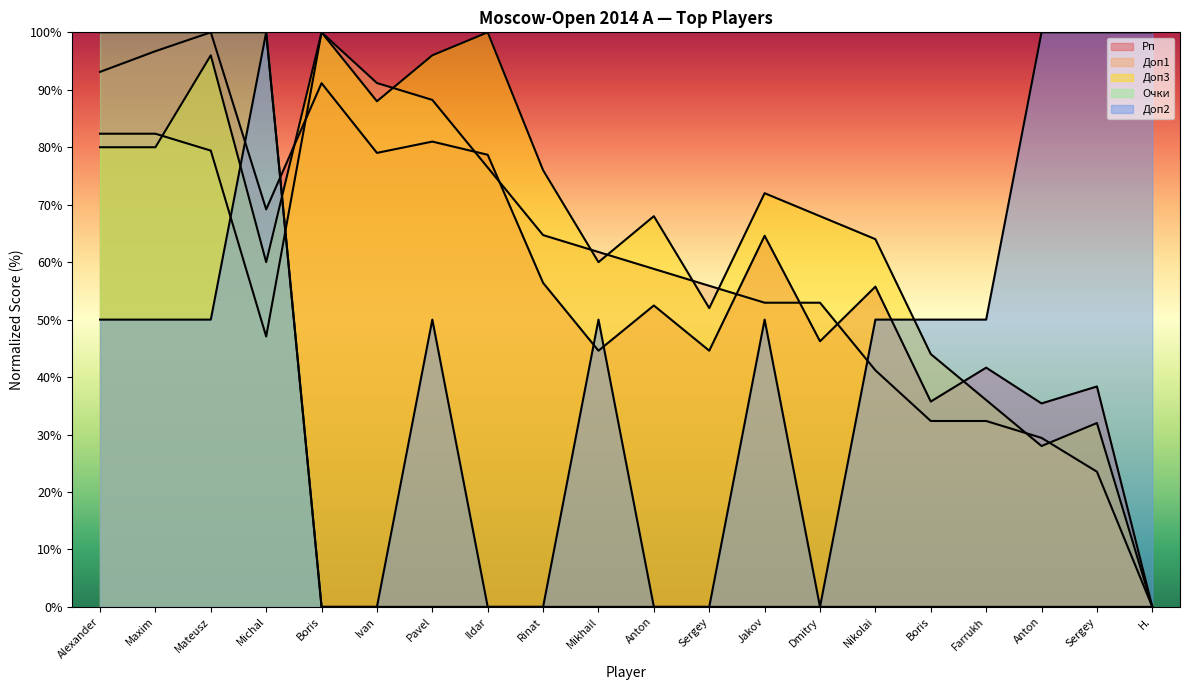

Reading left to right, list all the values displayed in this chart.

Рп: 93.1	96.7	100.0	69.2	91.1	79.0	81.0	78.7	56.4	44.6	52.5	44.6	64.6	46.2	55.7	35.7	41.6	35.4	38.4	0.0
Доп3: 80.0	80.0	96.0	60.0	100.0	88.0	96.0	100.0	76.0	60.0	68.0	52.0	72.0	68.0	64.0	44.0	36.0	28.0	32.0	0.0
Доп1: 82.4	82.4	79.4	47.1	100.0	91.2	88.2	76.5	64.7	61.8	58.8	55.9	52.9	52.9	41.2	32.4	32.4	29.4	23.5	0.0
Очки: 100.0	100.0	100.0	100.0	0.0	0.0	0.0	0.0	0.0	0.0	0.0	0.0	0.0	0.0	0.0	0.0	0.0	0.0	0.0	0.0
Доп2: 50.0	50.0	50.0	100.0	0.0	0.0	50.0	0.0	0.0	50.0	0.0	0.0	50.0	0.0	50.0	50.0	50.0	100.0	100.0	100.0